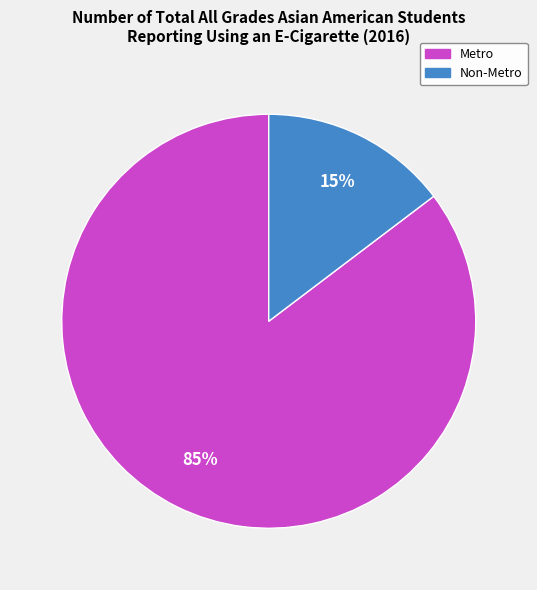

What is the smallest slice in the pie chart?

Non-Metro